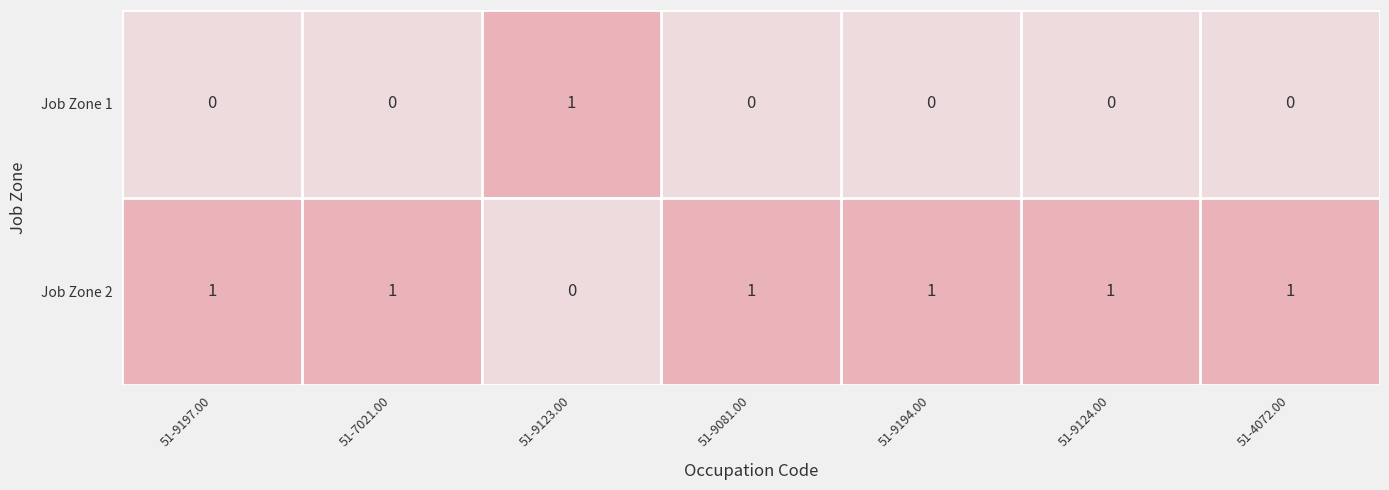

True or false: Job Zone 1 has a value of 0 at 51-4072.00.

True